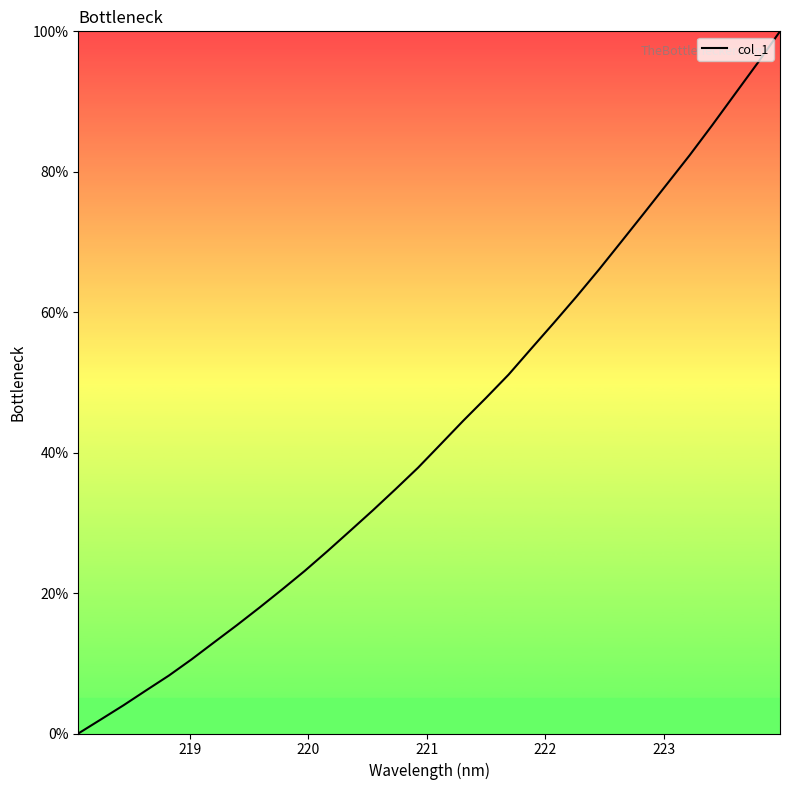

What is the difference between the maximum and minimum values?

100.0